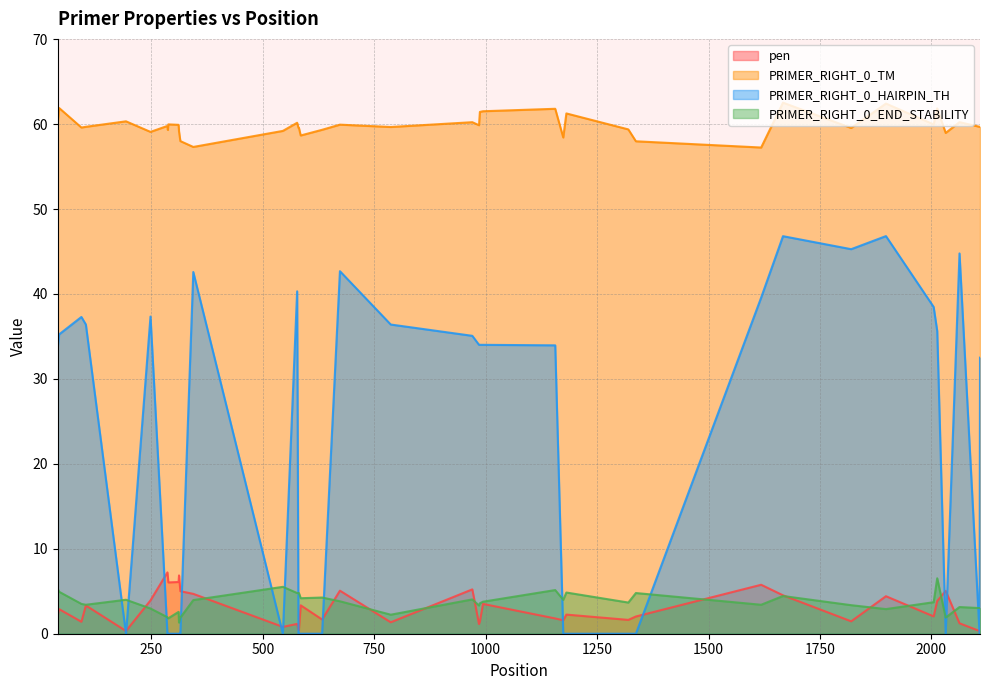

What is the value of the pen point at the 38th from the left?

1.2